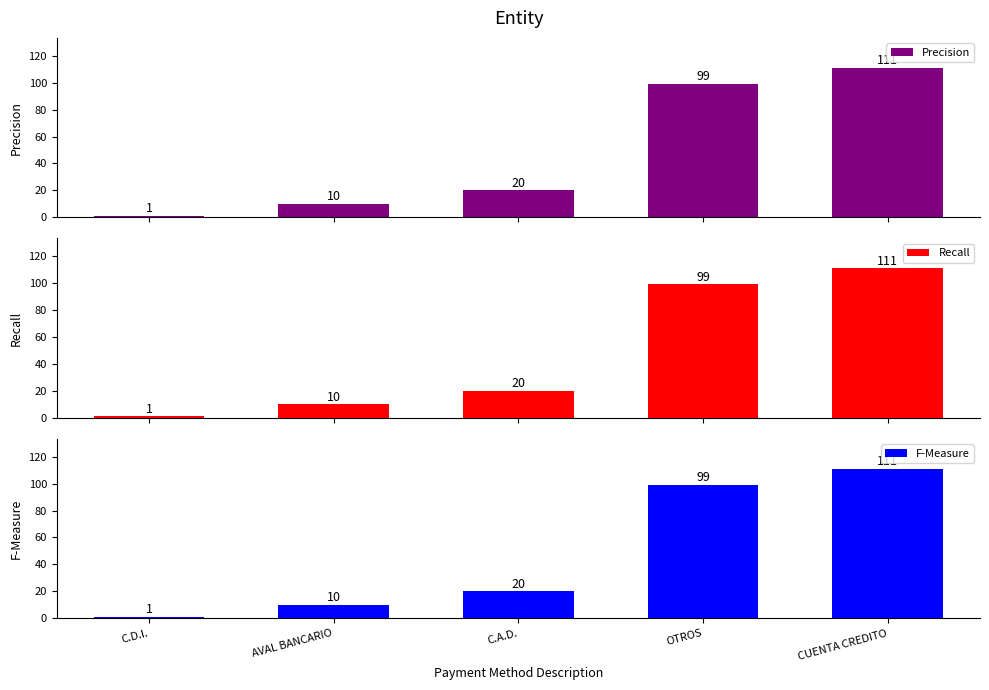

What is the label of the 1st bar from the left?

C.D.I.